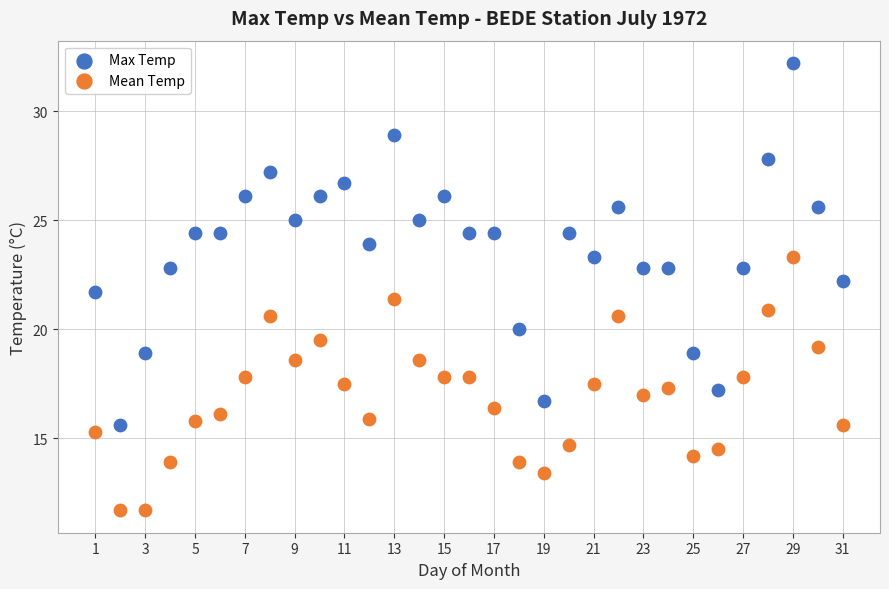

What are all the series names shown in the legend?

Max Temp, Mean Temp